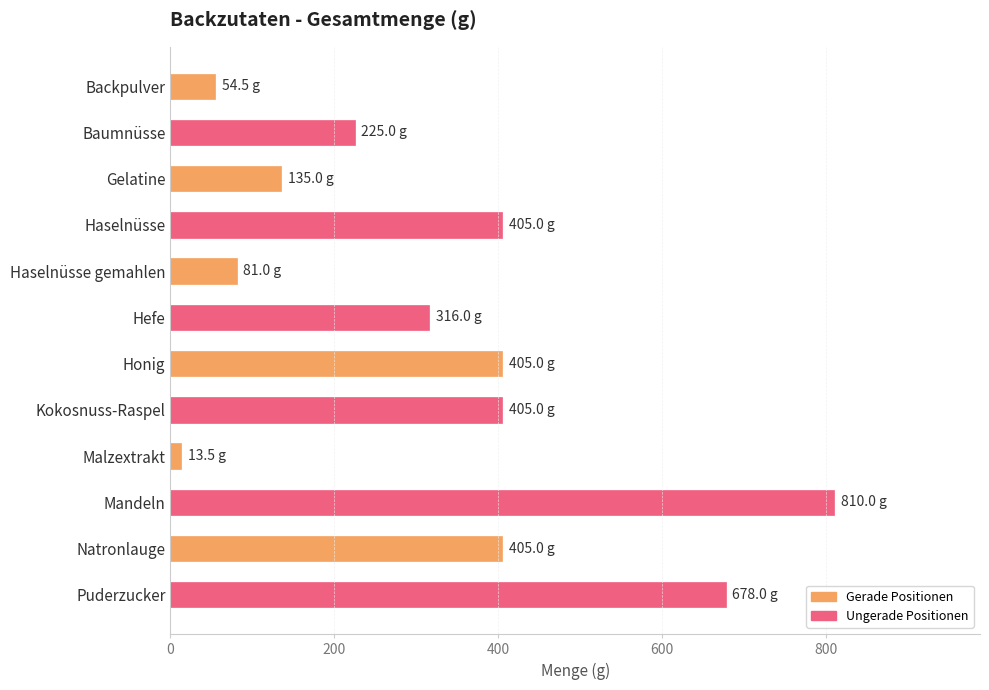

What is the label of the 6th bar from the bottom?

Honig